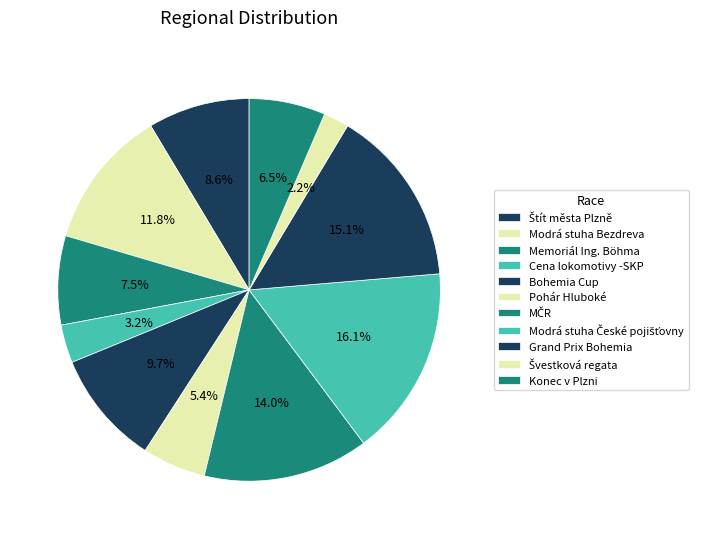

To the nearest percent, what is the average slice percentage?

9%